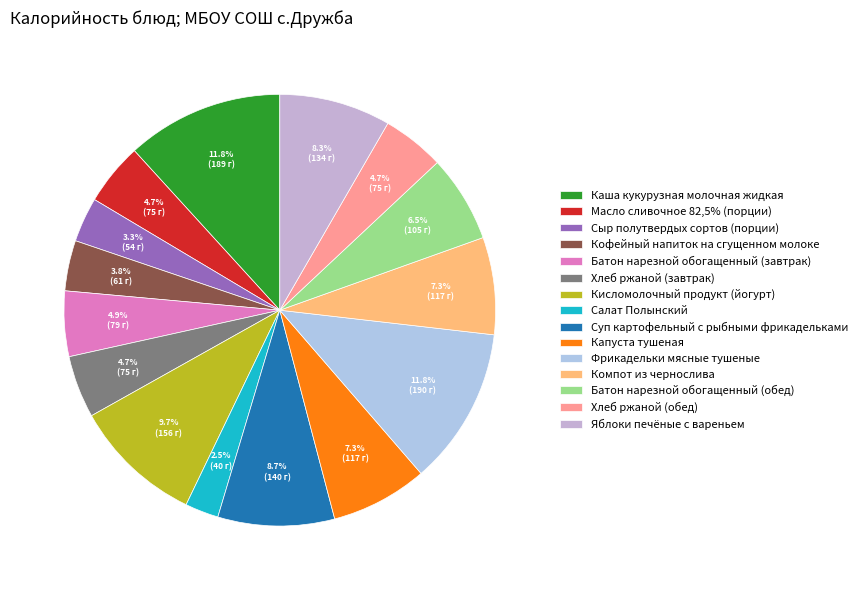

Is there any slice that represents more than half of the pie?

No